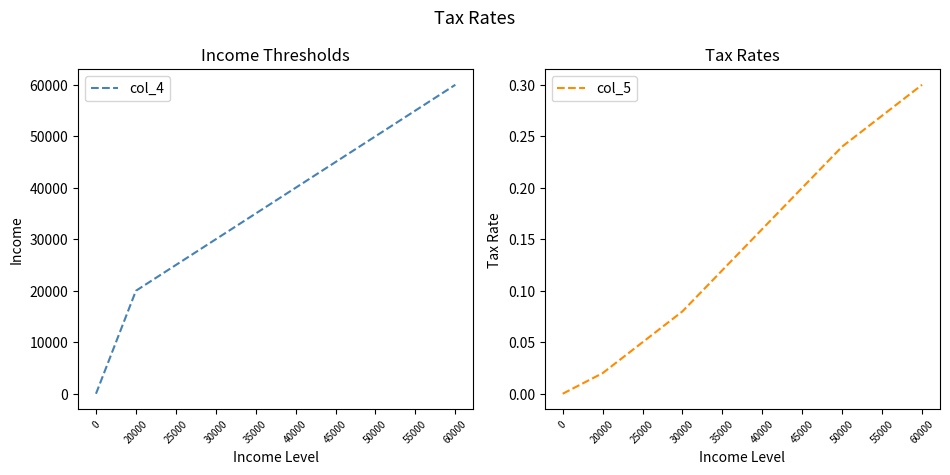

How many lines are shown in the chart?

2